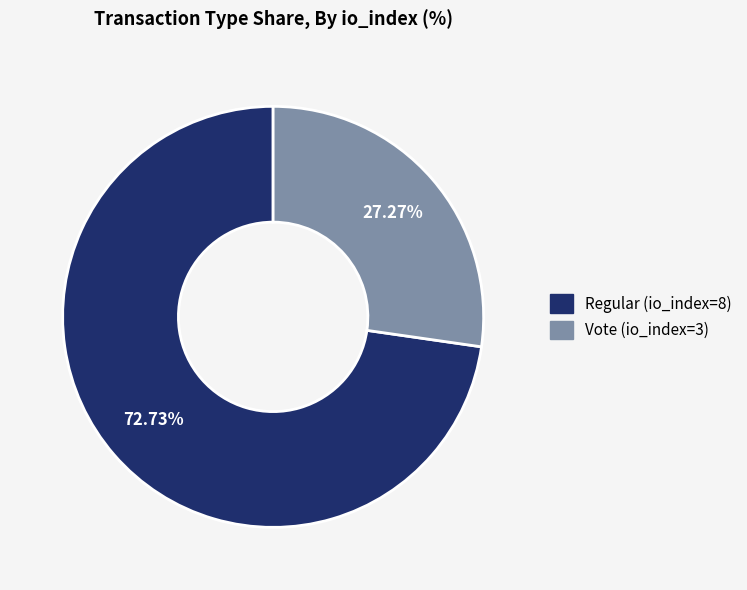

The Vote (io_index=3) slice represents 37% of the pie. True or false?

False